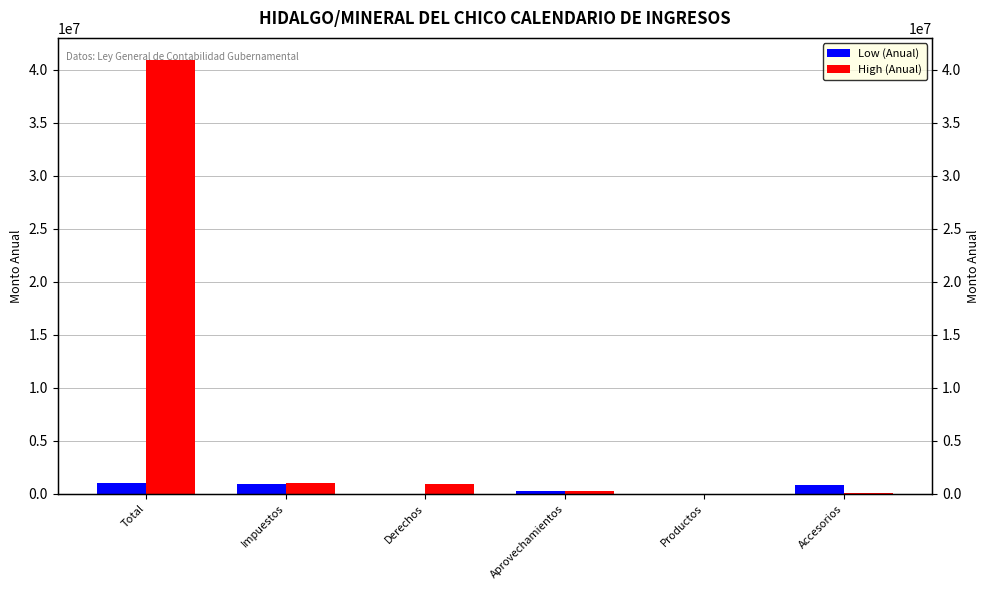

The High (Anual) series shows 47975 at Productos. True or false?

False